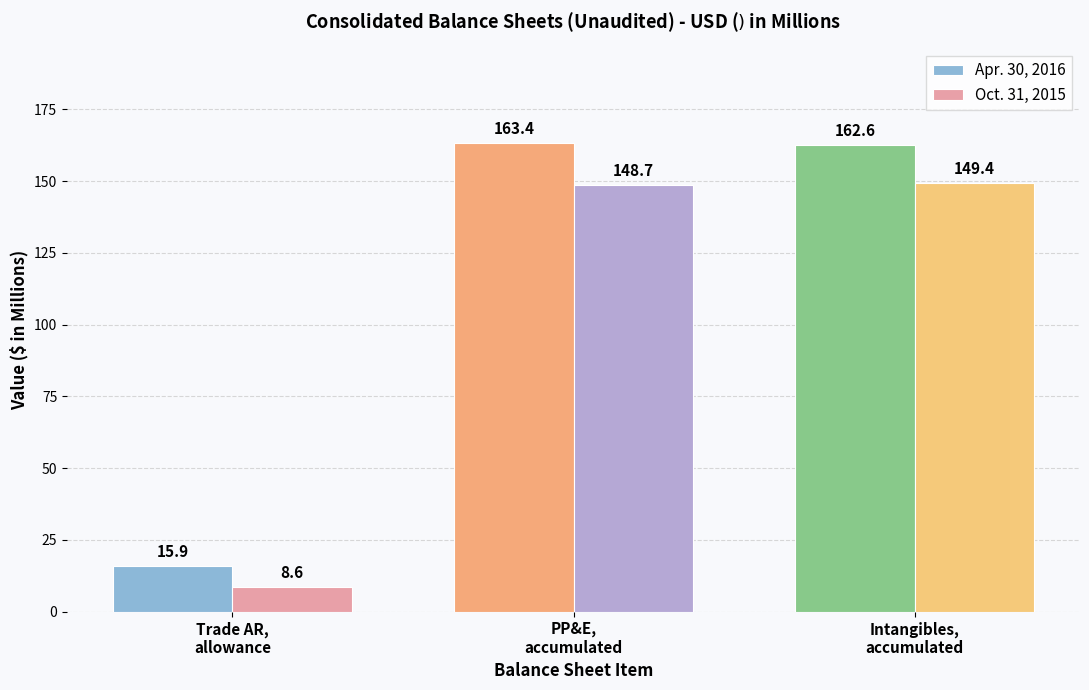

List the labels in order of Oct. 31, 2015 value, smallest first.

Trade AR,
allowance, PP&E,
accumulated, Intangibles,
accumulated